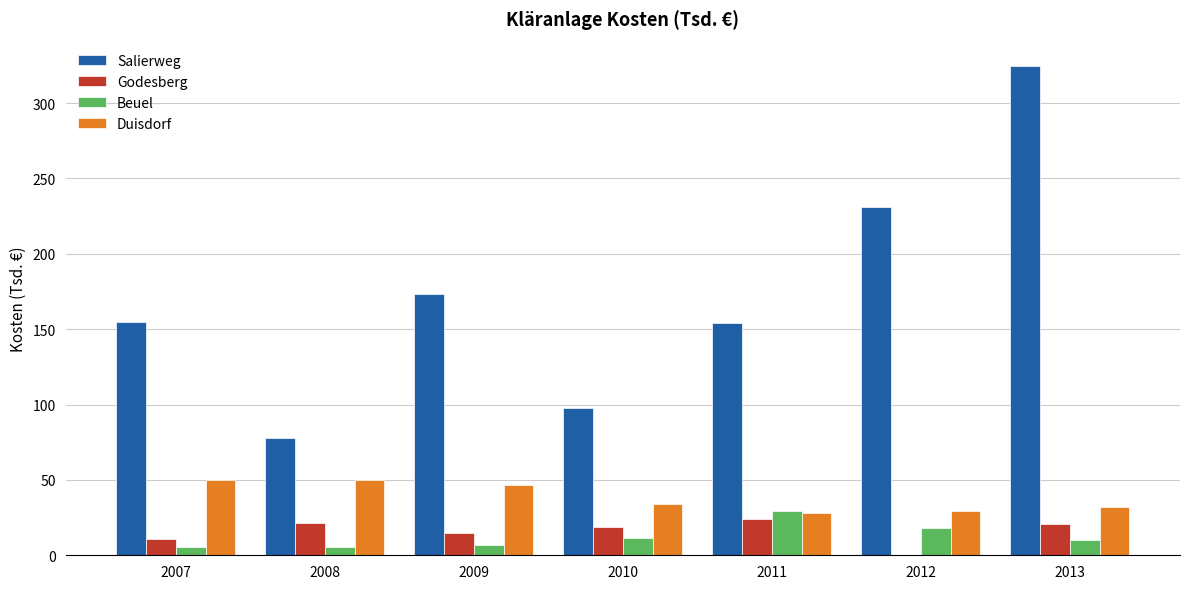

How many values in the Duisdorf series exceed 33?

4